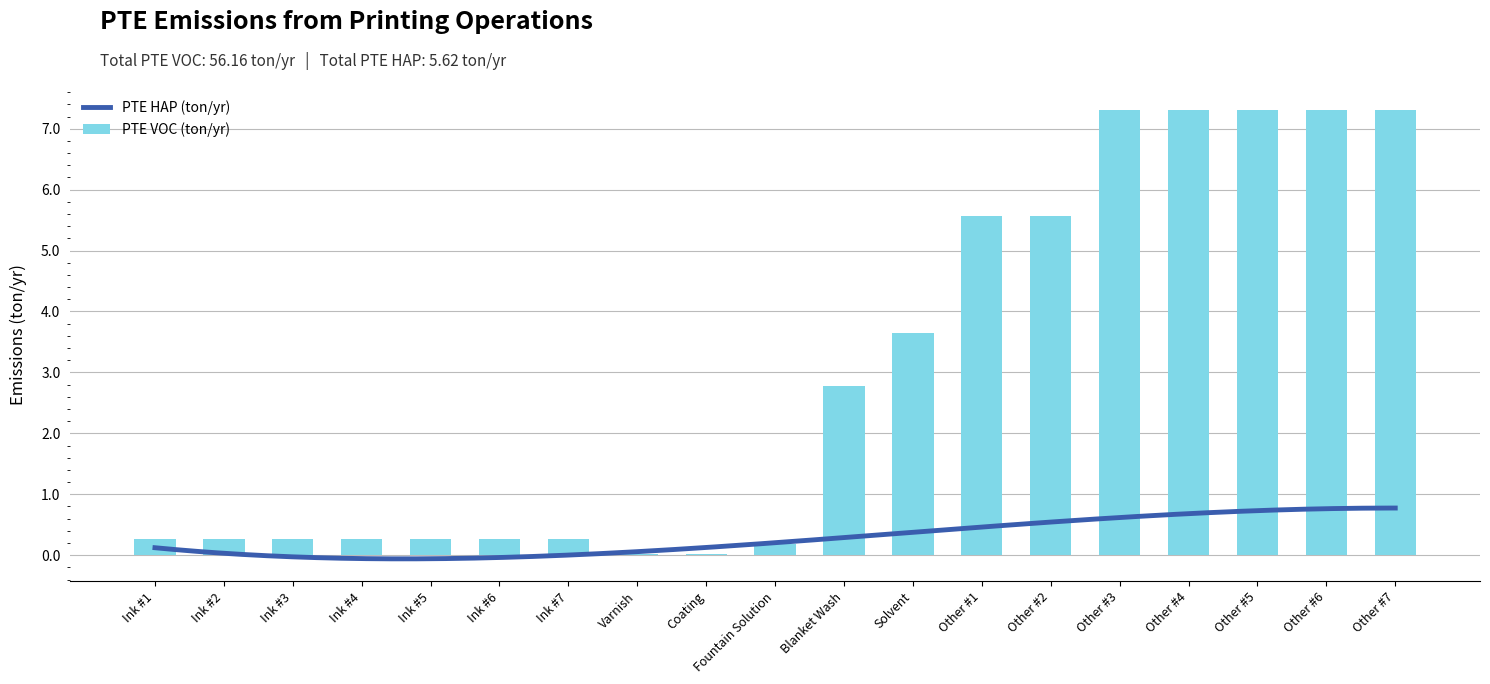

Which has a higher value, Other #3 or Ink #1?

Other #3